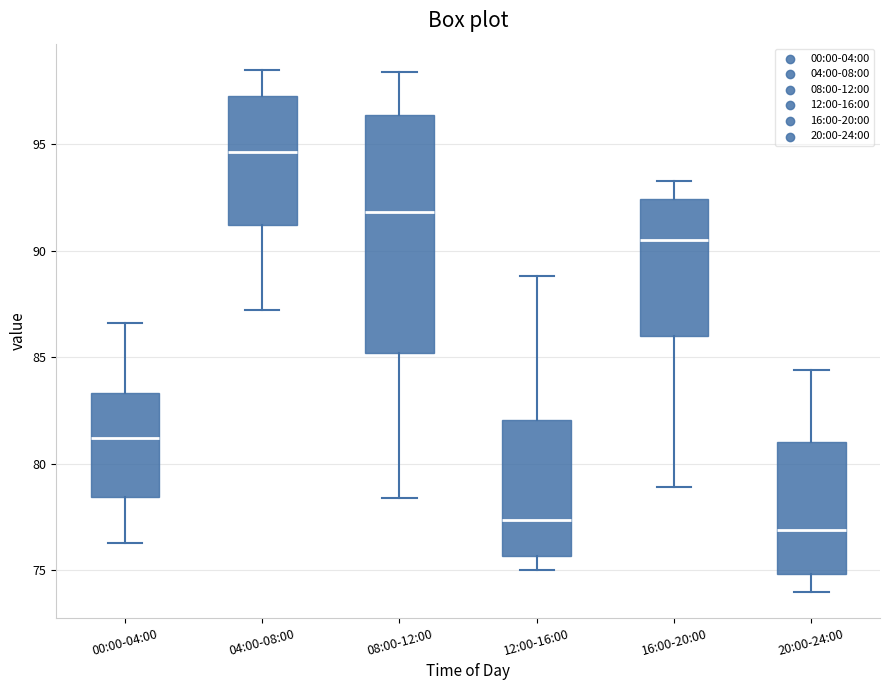

Which box has the highest median line?

04:00-08:00